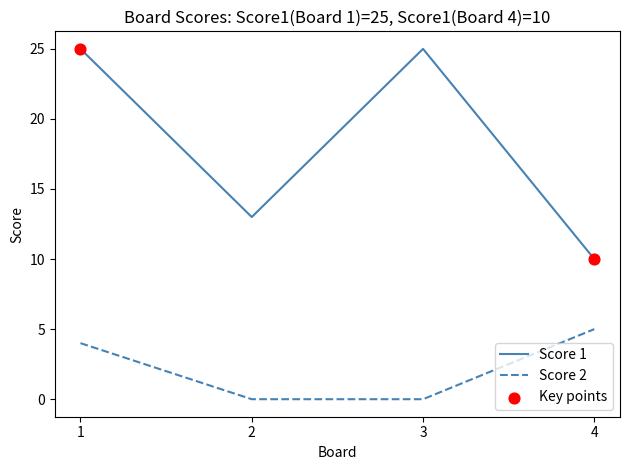

Which series has the widest spread of values?

Score 1